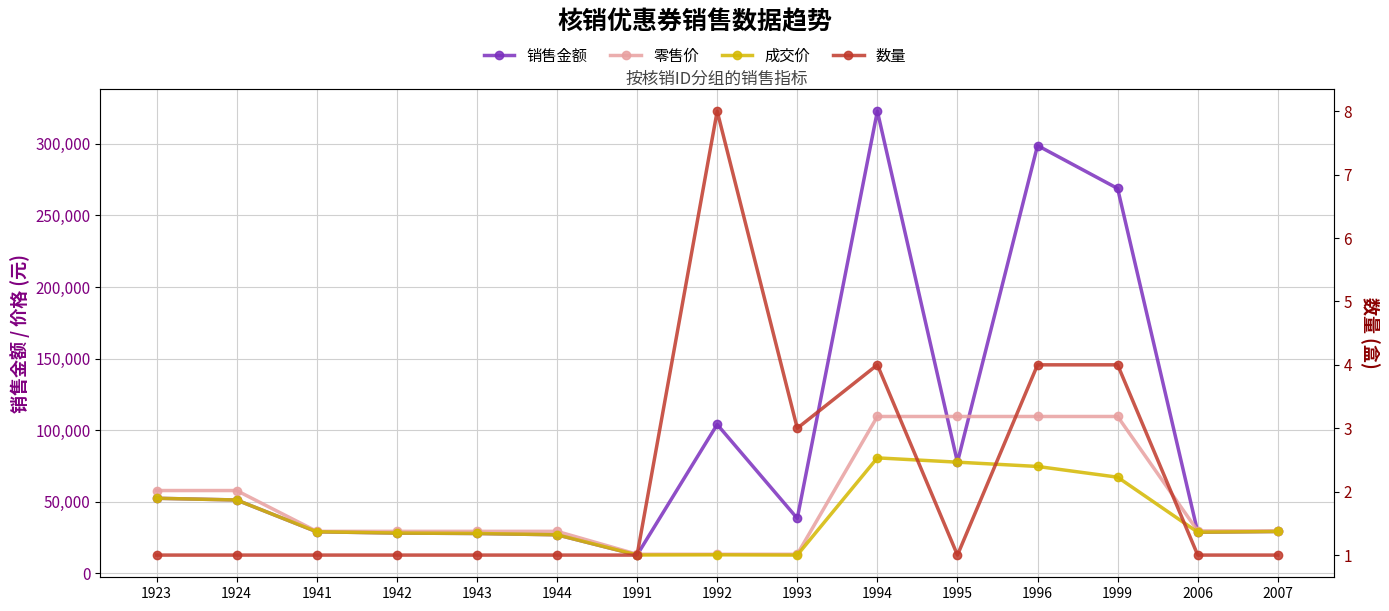

What are all the series names shown in the legend?

销售金额, 零售价, 成交价, 数量